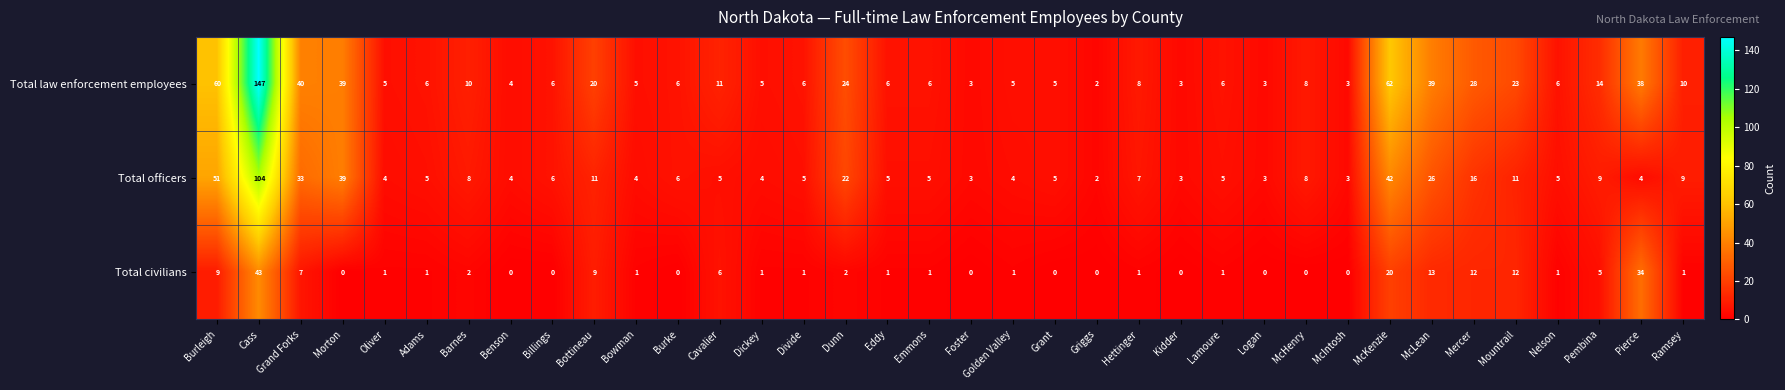

Where is Total officers nearest to the value 53?

Burleigh